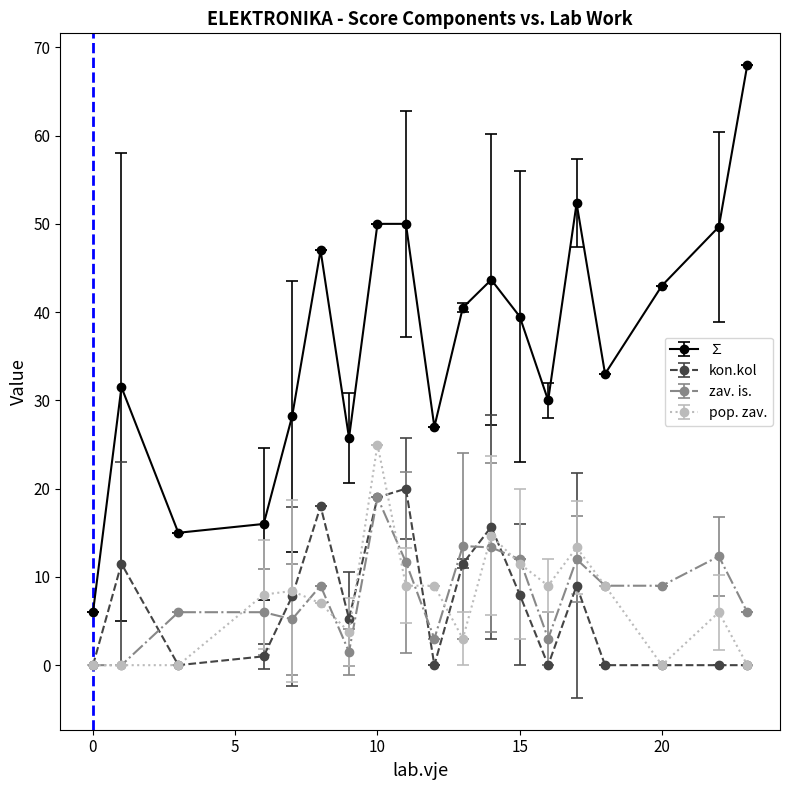

True or false: pop. zav. and ∑ intersect in this chart.

False